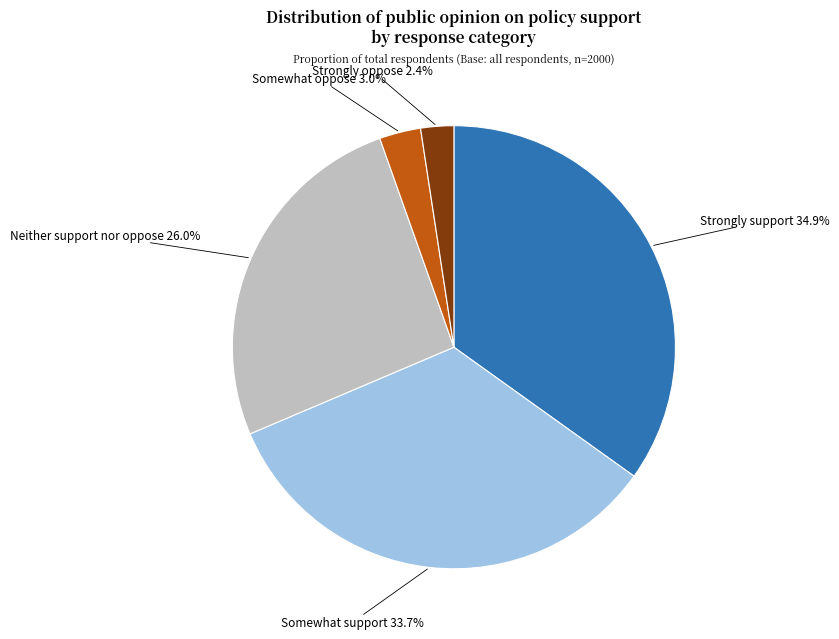

Between Neither support nor oppose and Strongly oppose, which is larger?

Neither support nor oppose